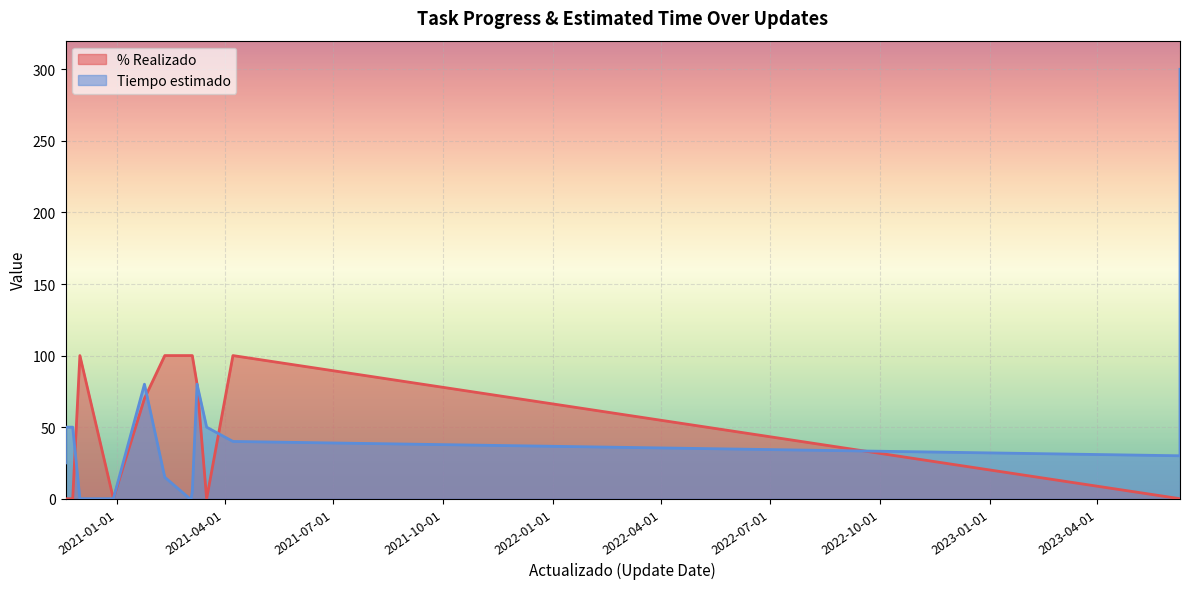

At which label is Tiempo estimado closest to 150?

2021-01-24